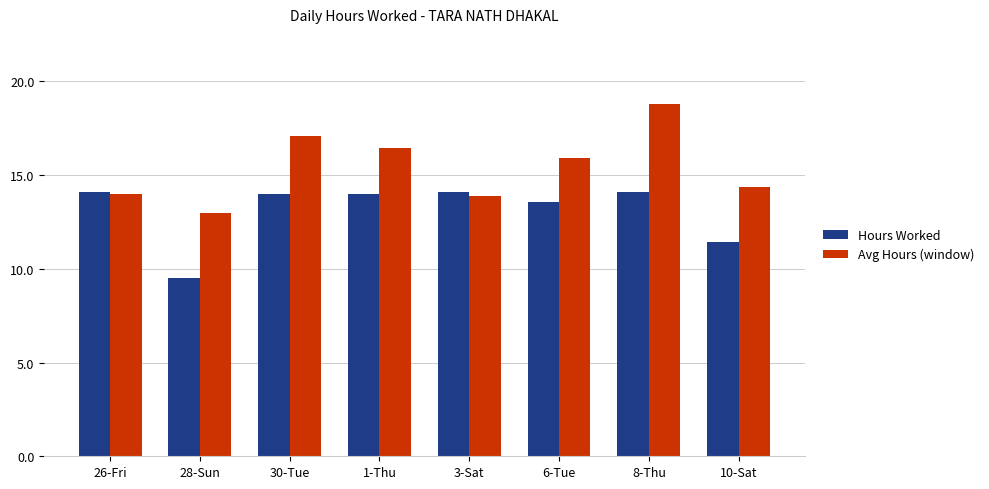

Is it true that Avg Hours (window) equals 32.2 at 8-Thu?

False